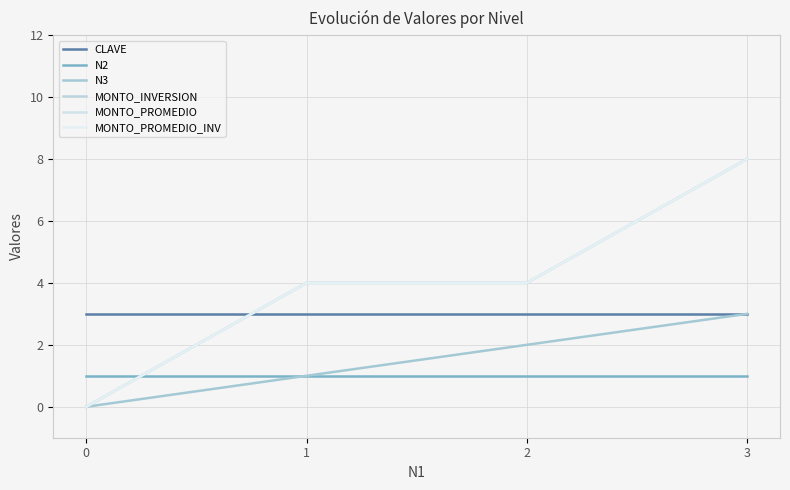

What is the difference between the maximum and second lowest values in the MONTO_INVERSION series?

4